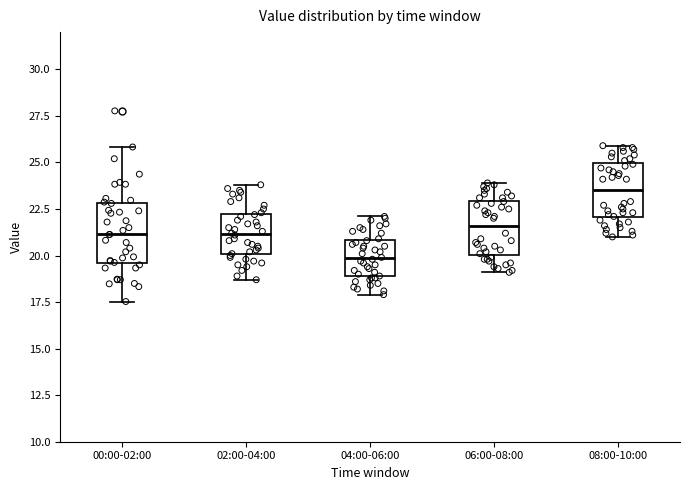

Which box's median line is the lowest?

04:00-06:00